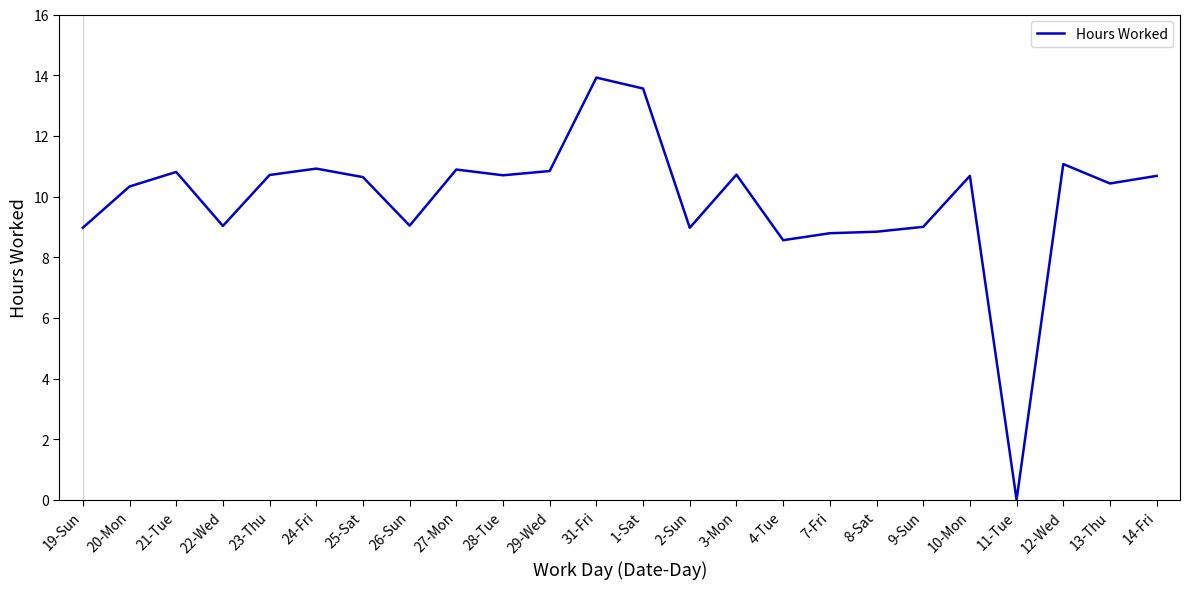

At which category does the data reach its first local peak?

21-Tue